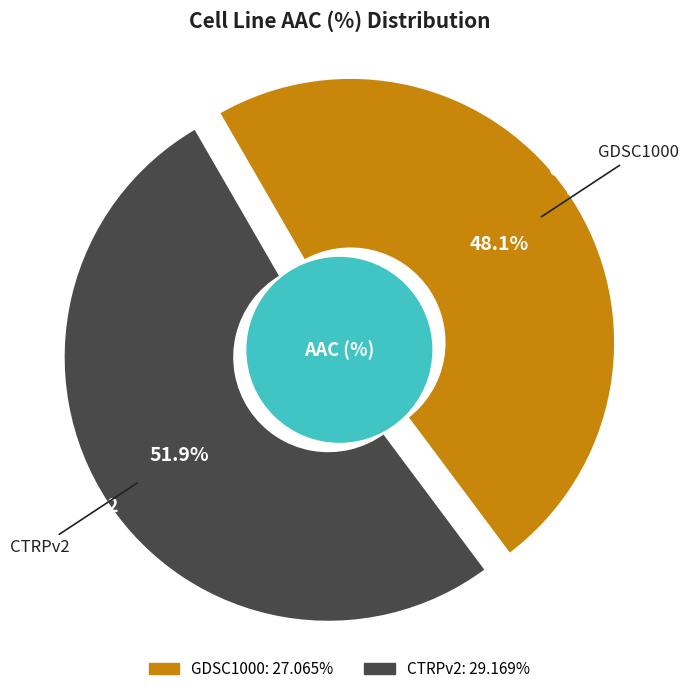

Is there any slice that represents more than half of the pie?

Yes